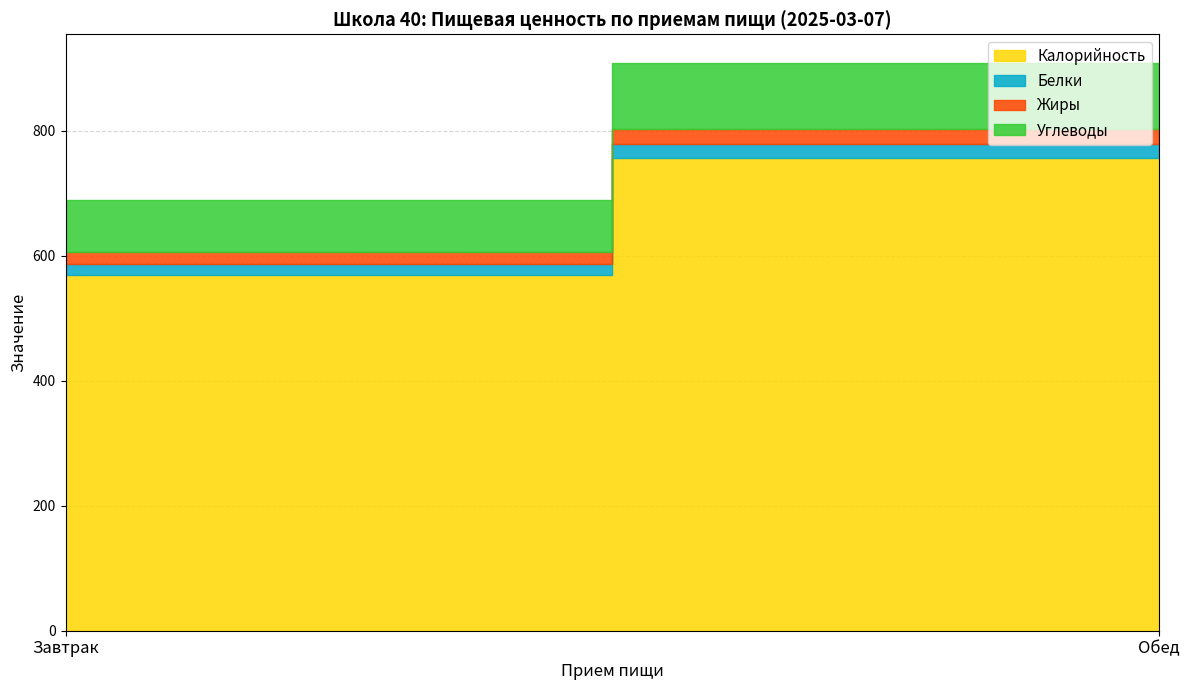

At how many categories does at least one series exceed 673?

1